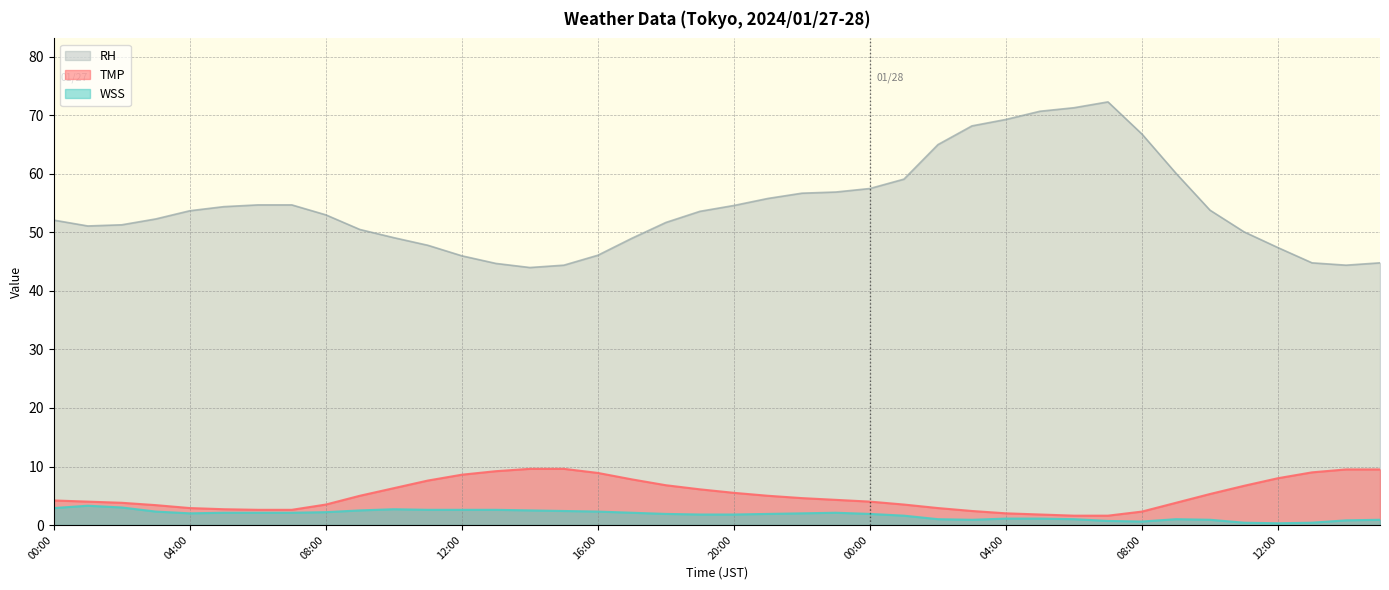

What is the label of the 23rd point from the left?

22:00